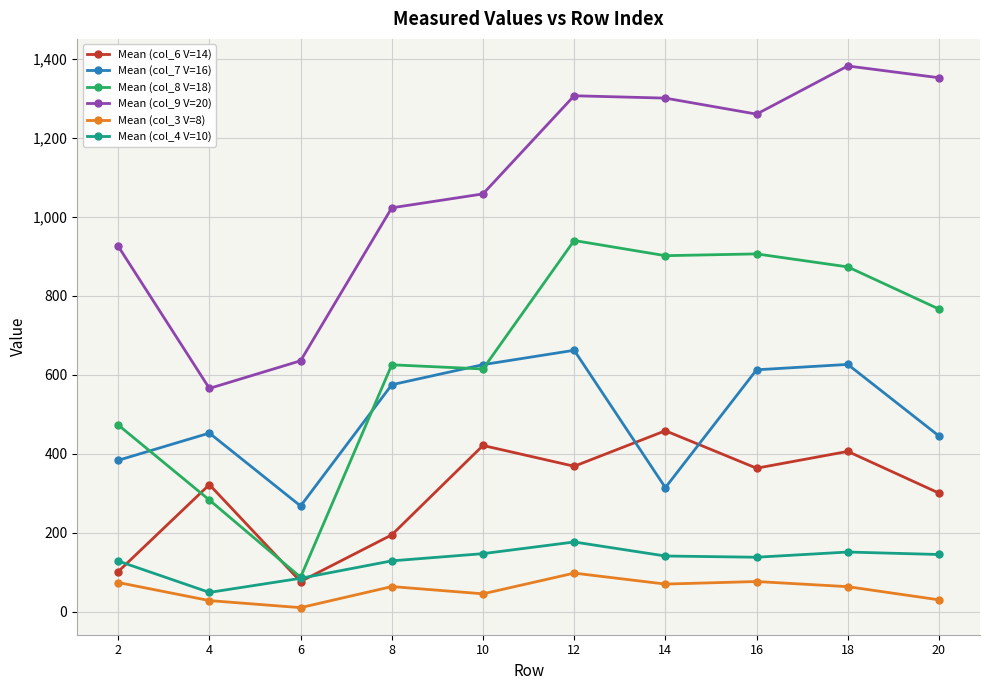

In Mean (col_3 V=8), how many points are higher than both neighbors (excluding endpoints)?

3